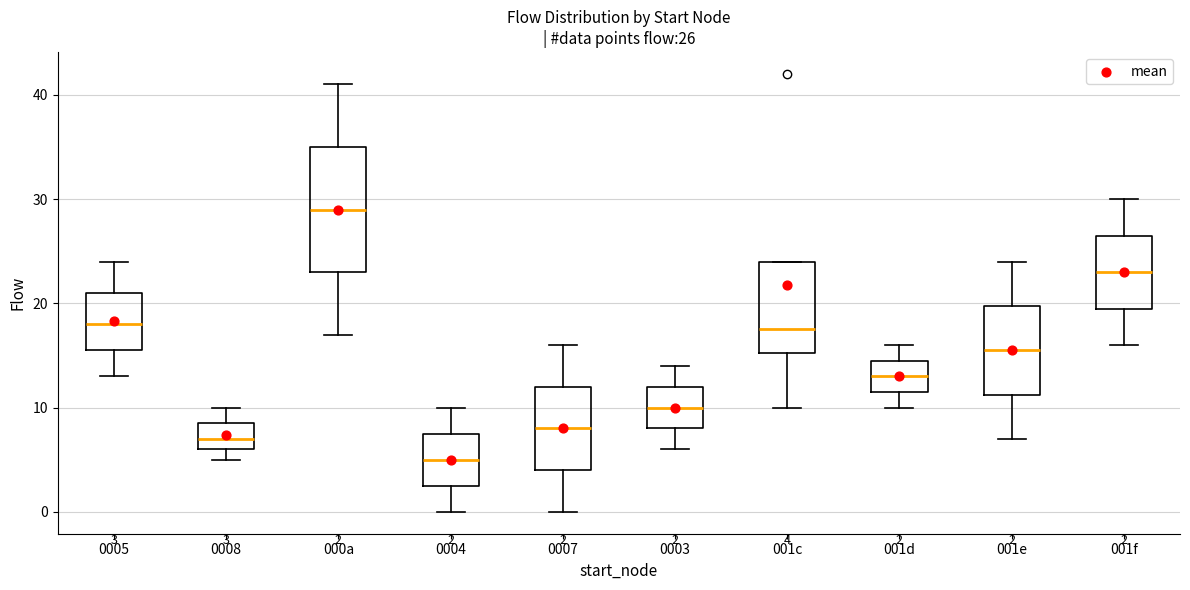

Which box's median line is the highest?

000a